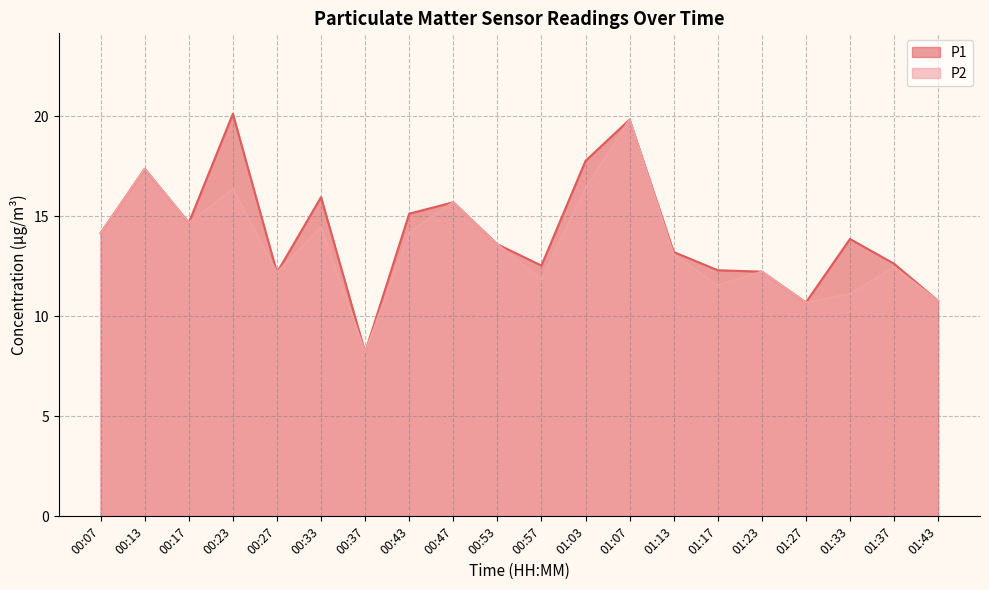

What is the minimum value for P2?

8.2